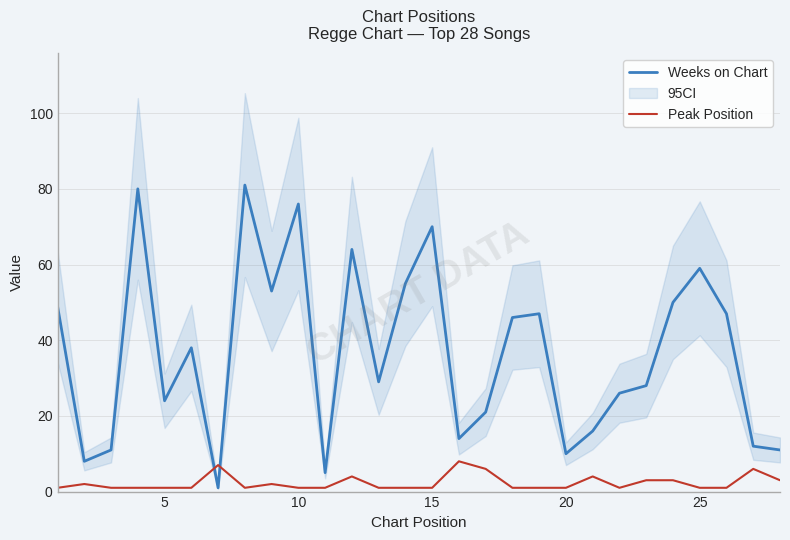

How many categories are shown in the chart?

28